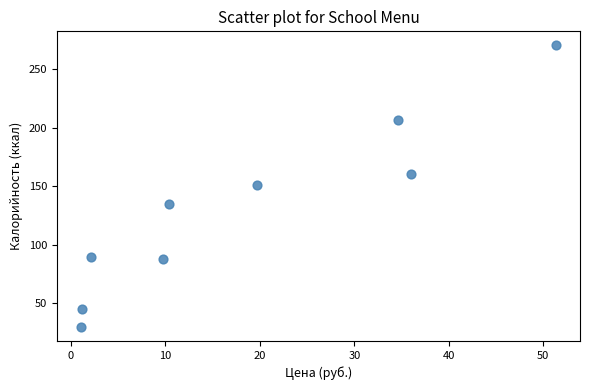

What is the range of Y values (max minus min)?

240